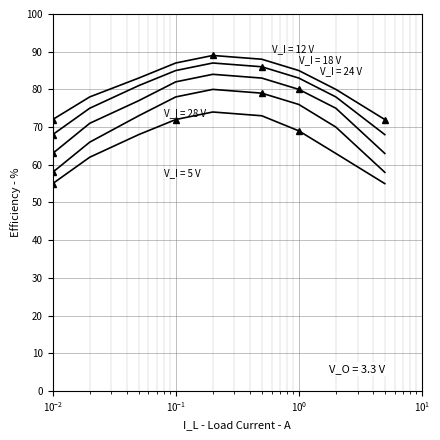

Is this an area chart (filled region under the line)?

No